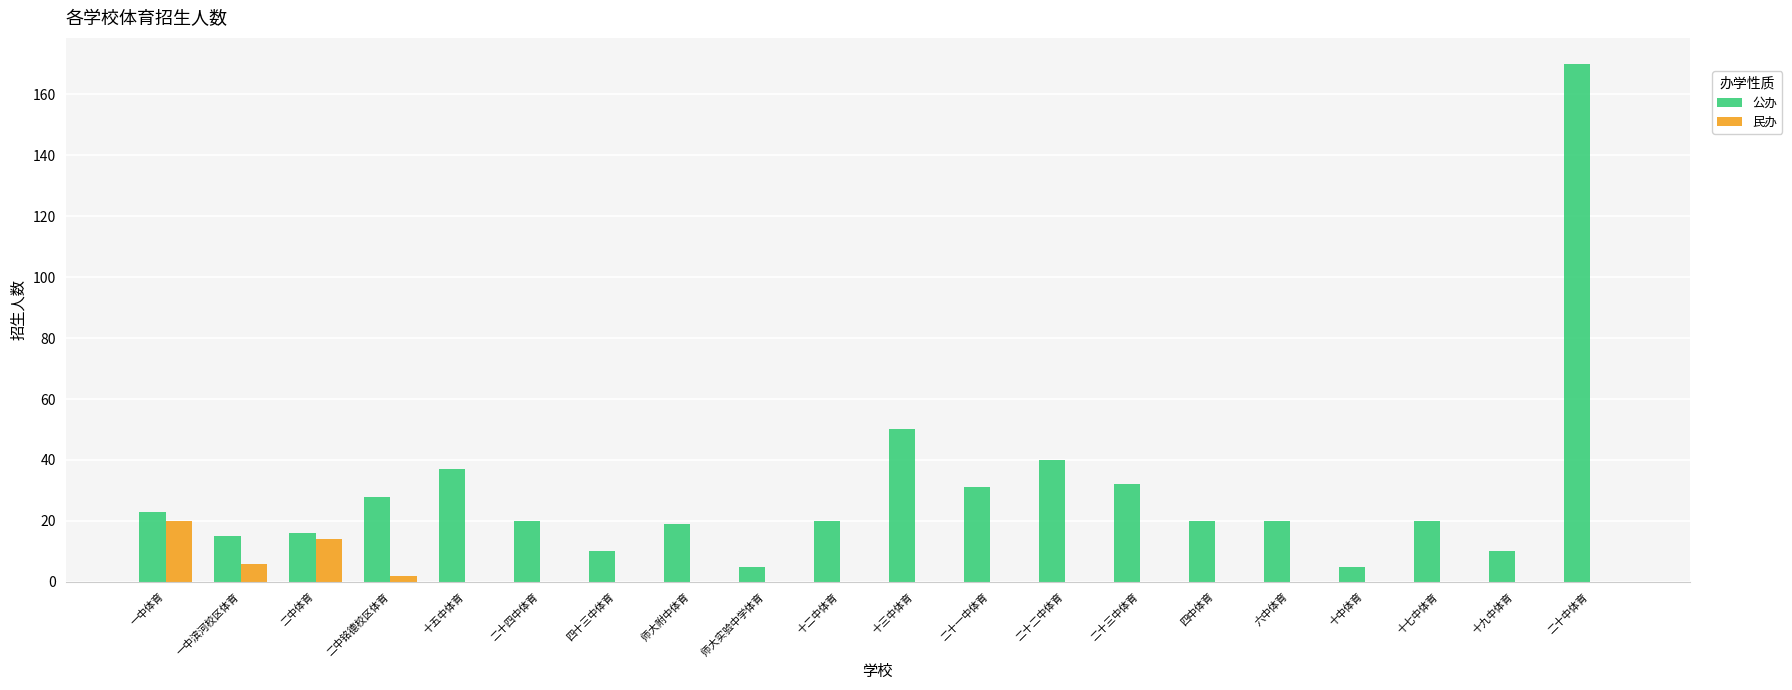

Reading right to left, list all the values displayed in this chart.

公办: 二十中体育=170	十九中体育=10	十七中体育=20	十中体育=5	六中体育=20	四中体育=20	二十三中体育=32	二十二中体育=40	二十一中体育=31	十三中体育=50	十二中体育=20	师大实验中学体育=5	师大附中体育=19	四十三中体育=10	二十四中体育=20	十五中体育=37	二中铭德校区体育=28	二中体育=16	一中滨河校区体育=15	一中体育=23
民办: 二十中体育=0	十九中体育=0	十七中体育=0	十中体育=0	六中体育=0	四中体育=0	二十三中体育=0	二十二中体育=0	二十一中体育=0	十三中体育=0	十二中体育=0	师大实验中学体育=0	师大附中体育=0	四十三中体育=0	二十四中体育=0	十五中体育=0	二中铭德校区体育=2	二中体育=14	一中滨河校区体育=6	一中体育=20